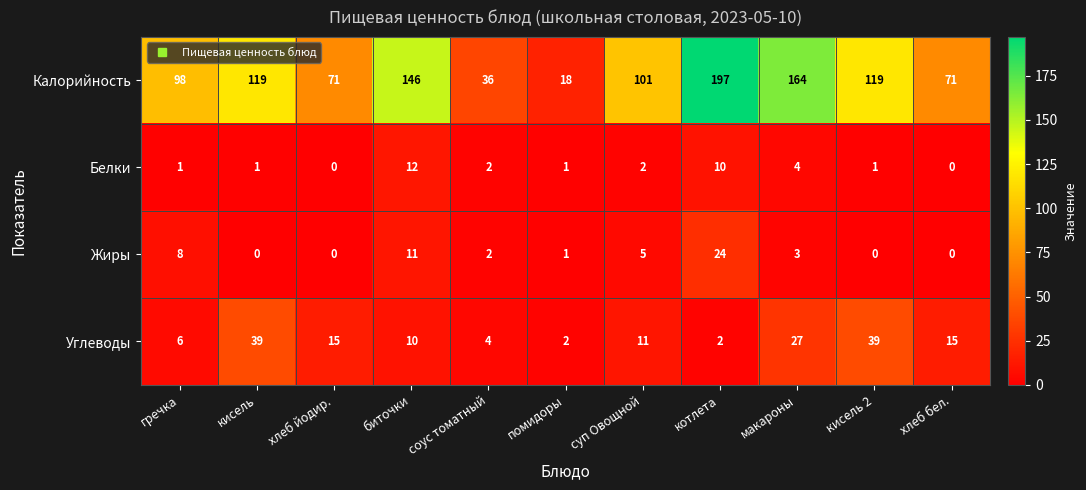

What is the sum of all Белки values?

34